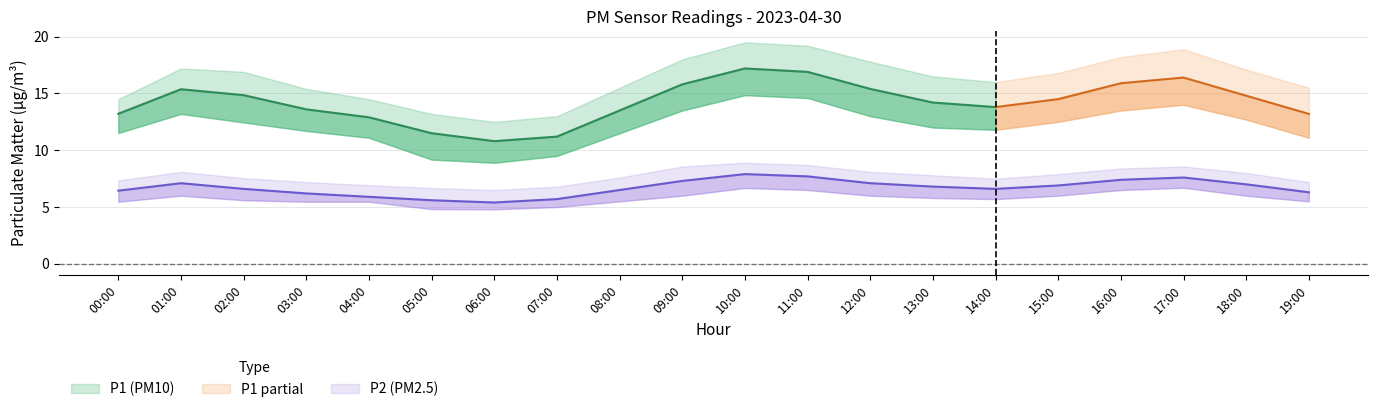

Reading right to left, transcribe all the data shown in this chart.

P1: 13.2	14.8	16.4	15.9	14.5	13.8	14.2	15.4	16.9	17.2	15.8	13.5	11.2	10.8	11.5	12.9	13.6	14.8	15.4	13.2
P1_upper: 15.5	17.1	18.9	18.2	16.8	16.0	16.5	17.8	19.2	19.5	18.0	15.5	13.0	12.5	13.2	14.5	15.4	16.9	17.2	14.5
P1_lower: 11.1	12.7	14.0	13.5	12.5	11.8	12.0	13.0	14.6	14.8	13.5	11.5	9.5	8.9	9.2	11.1	11.7	12.4	13.2	11.5
P2: 6.3	7.0	7.6	7.4	6.9	6.6	6.8	7.1	7.7	7.9	7.3	6.5	5.7	5.4	5.6	5.9	6.2	6.6	7.1	6.4
P2_upper: 7.2	8.0	8.6	8.4	7.9	7.5	7.8	8.1	8.7	8.9	8.6	7.6	6.8	6.5	6.7	6.9	7.2	7.5	8.1	7.3
P2_lower: 5.5	6.0	6.7	6.5	6.0	5.7	5.8	6.0	6.5	6.7	6.0	5.5	5.0	4.8	4.8	5.5	5.5	5.6	6.0	5.5